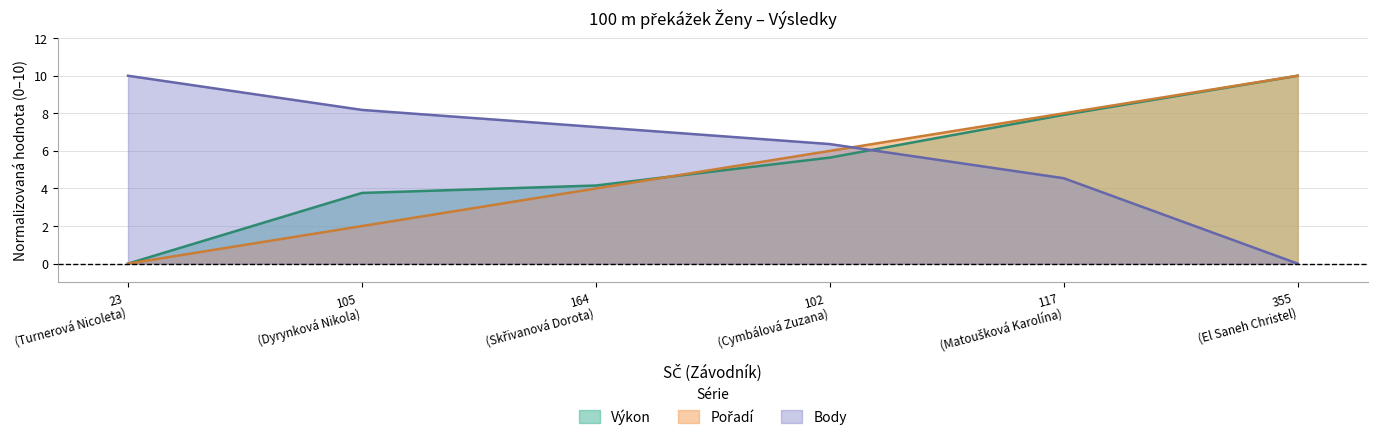

Reading left to right, list all the values displayed in this chart.

Pořadí: 0.0	2.0	4.0	6.0	8.0	10.0
Výkon: 0.0	3.8	4.2	5.6	7.9	10.0
Body: 10.0	8.2	7.3	6.4	4.5	0.0